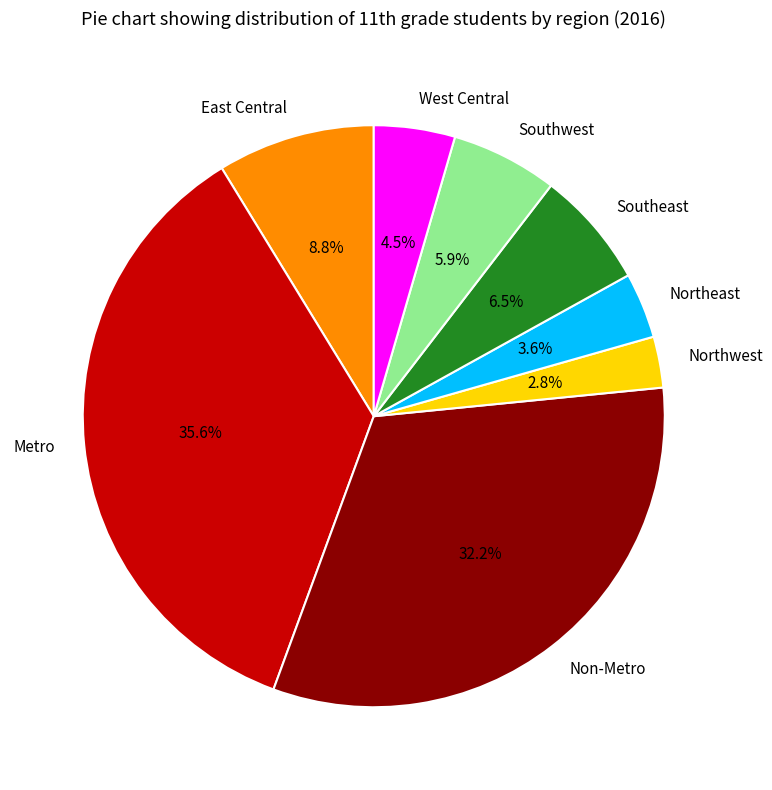

Rank the categories by value from highest to lowest.

Metro, Non-Metro, East Central, Southeast, Southwest, West Central, Northeast, Northwest